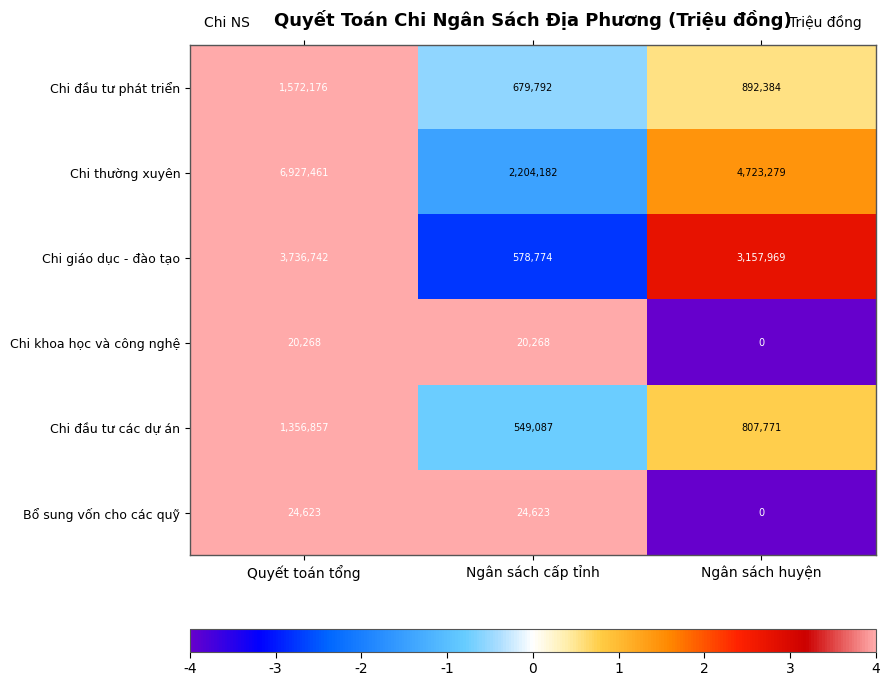

Rank the series by their maximum value, from lowest to highest.

Chi khoa học và công nghệ, Bổ sung vốn cho các quỹ, Chi đầu tư các dự án, Chi đầu tư phát triển, Chi giáo dục - đào tạo, Chi thường xuyên